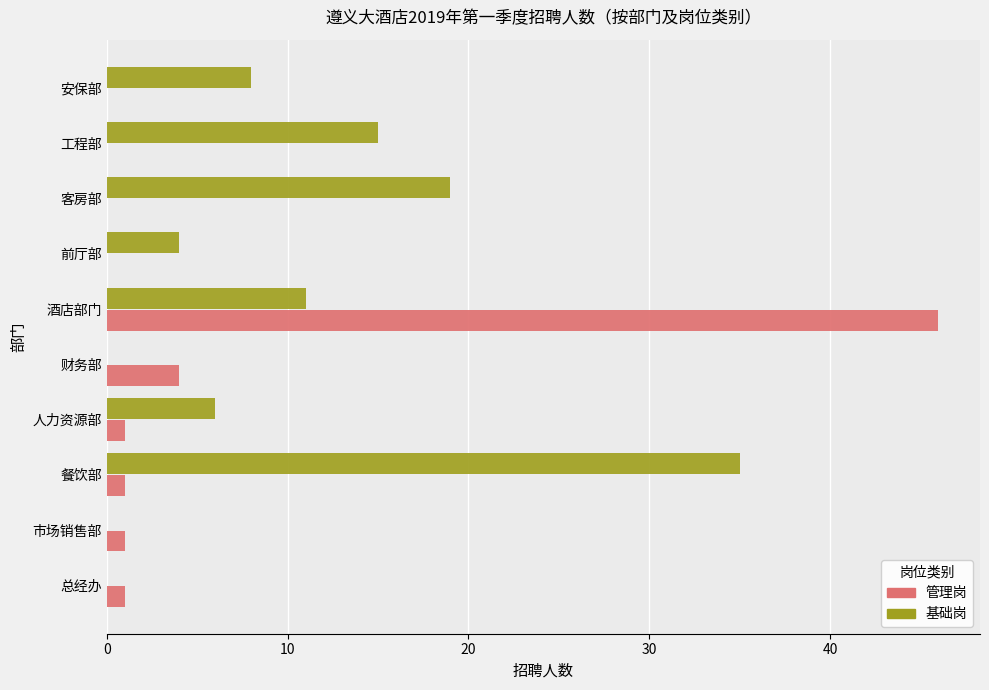

Which series has the largest total across all categories?

基础岗